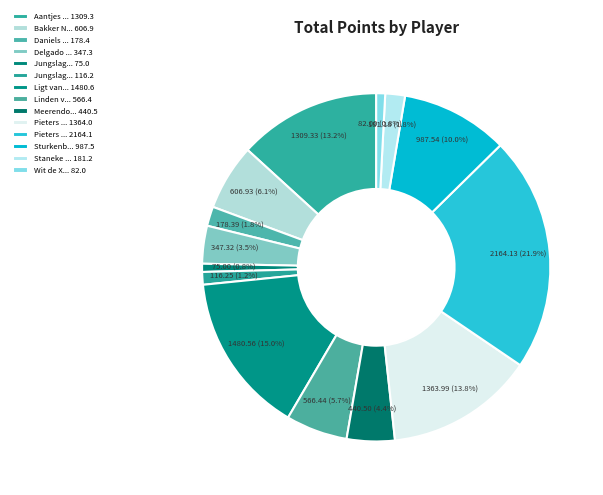

Count the number of slices in the pie.

14